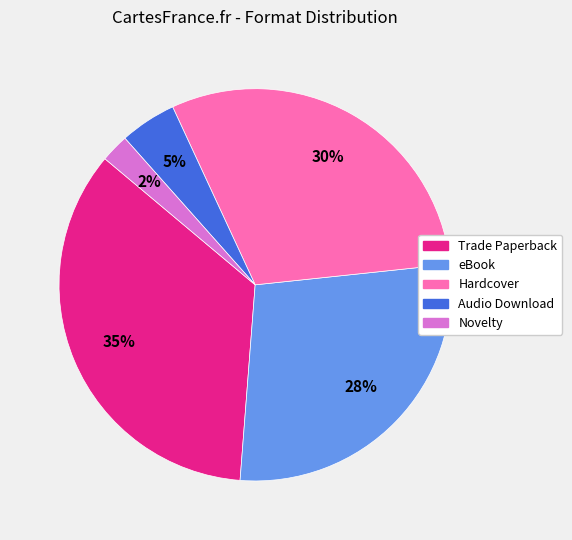

Combined, do Audio Download and Novelty account for over 50%?

No